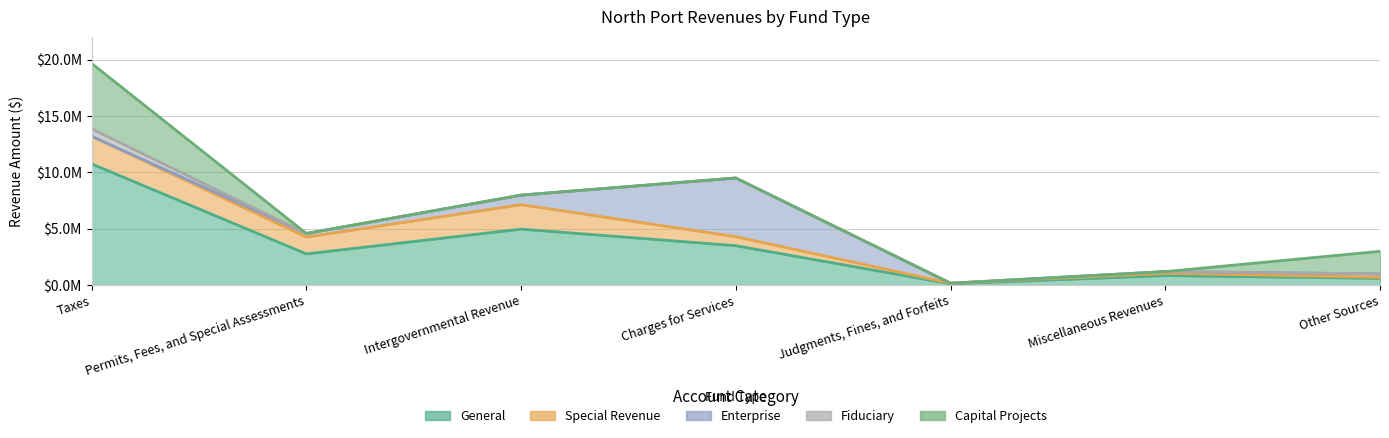

What is the difference between the maximum and second lowest values in the Special Revenue series?

2353271